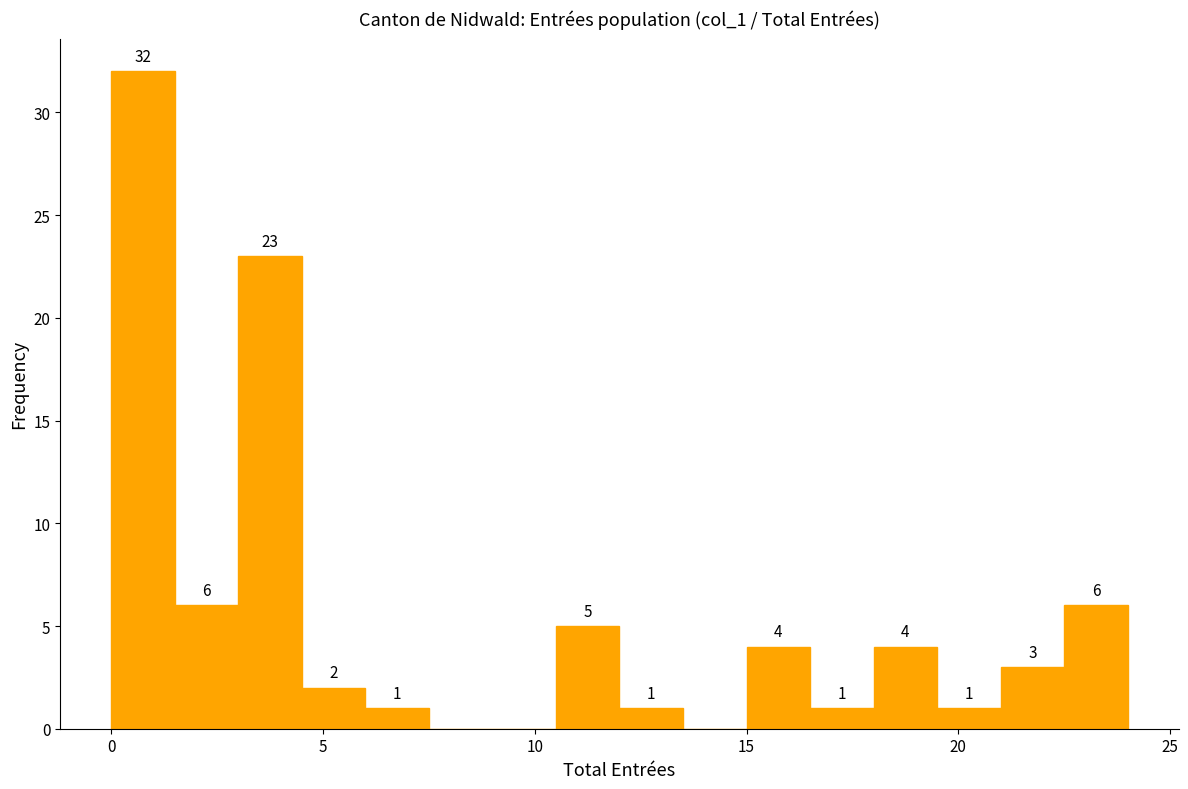

Read against the x-axis, roughly where is the centre of the tallest bar?

1.0